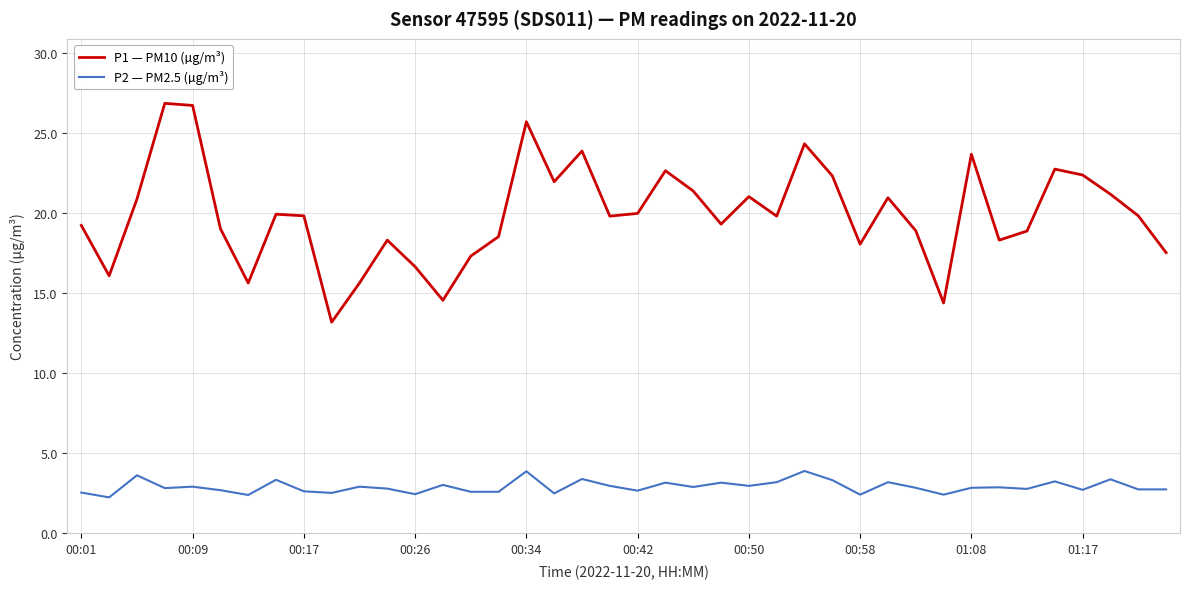

How many lines are shown in the chart?

2